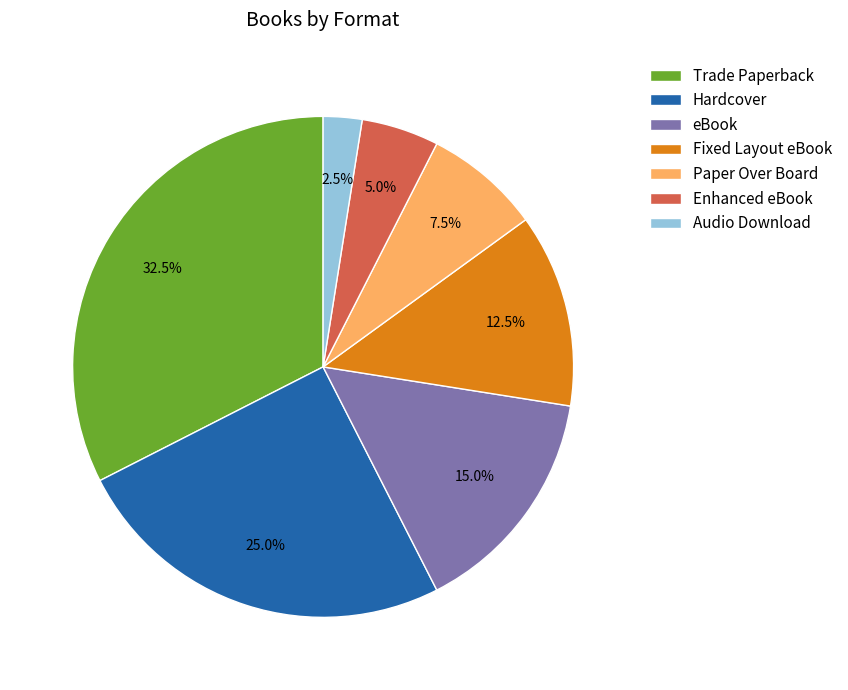

Is the sum of Audio Download and eBook greater than half?

No